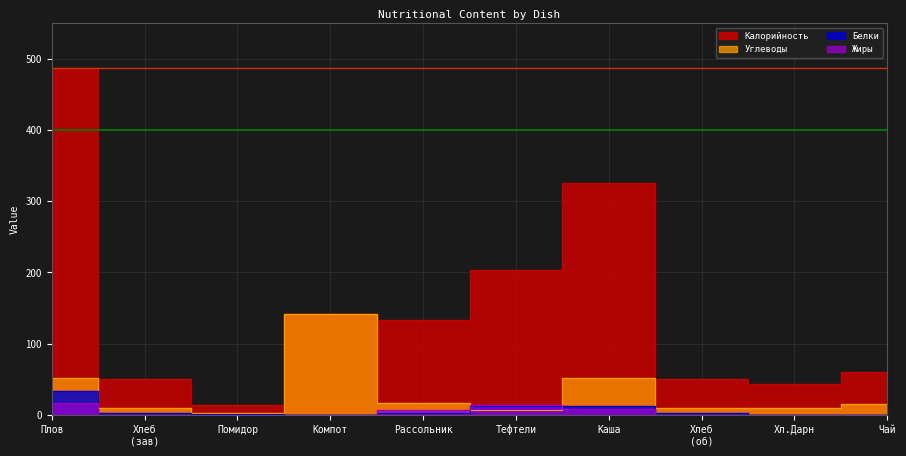

How many lines are shown in the chart?

4